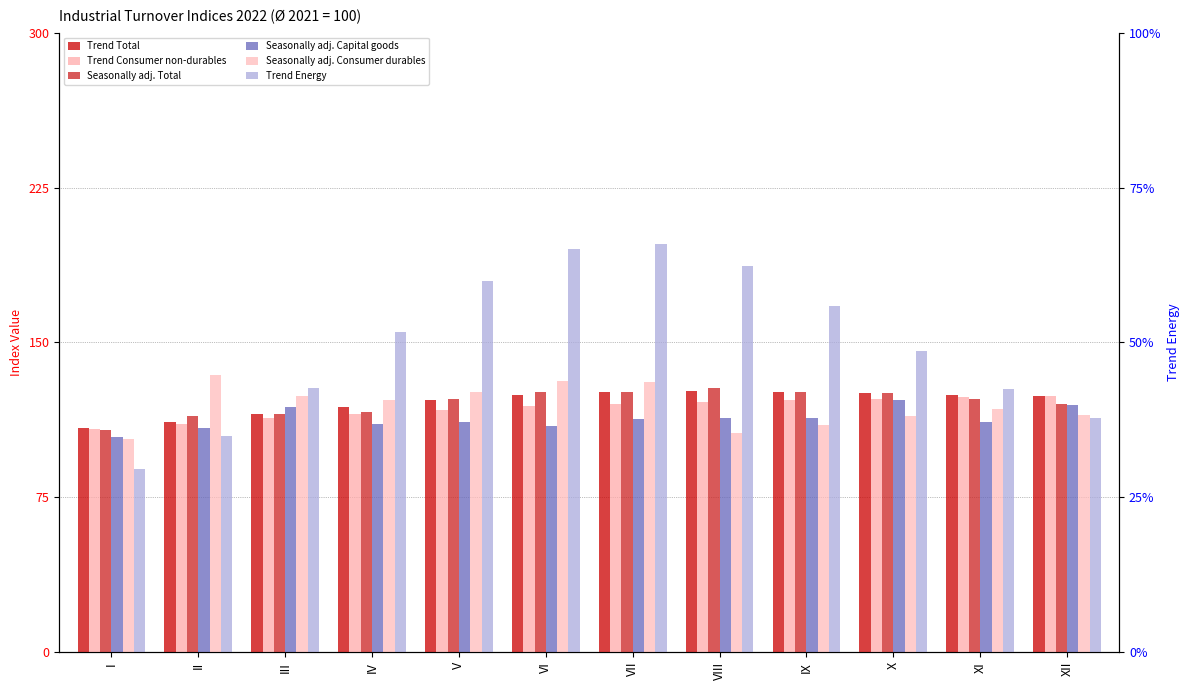

What is the average value of the Trend Consumer non-durables series?

118.1